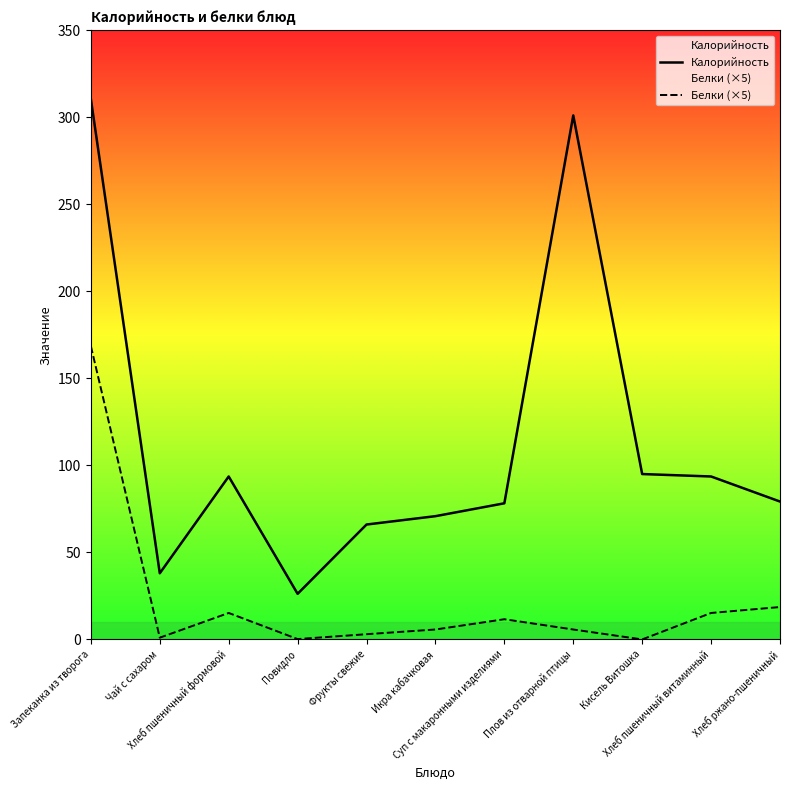

How many categories are shown in the chart?

11